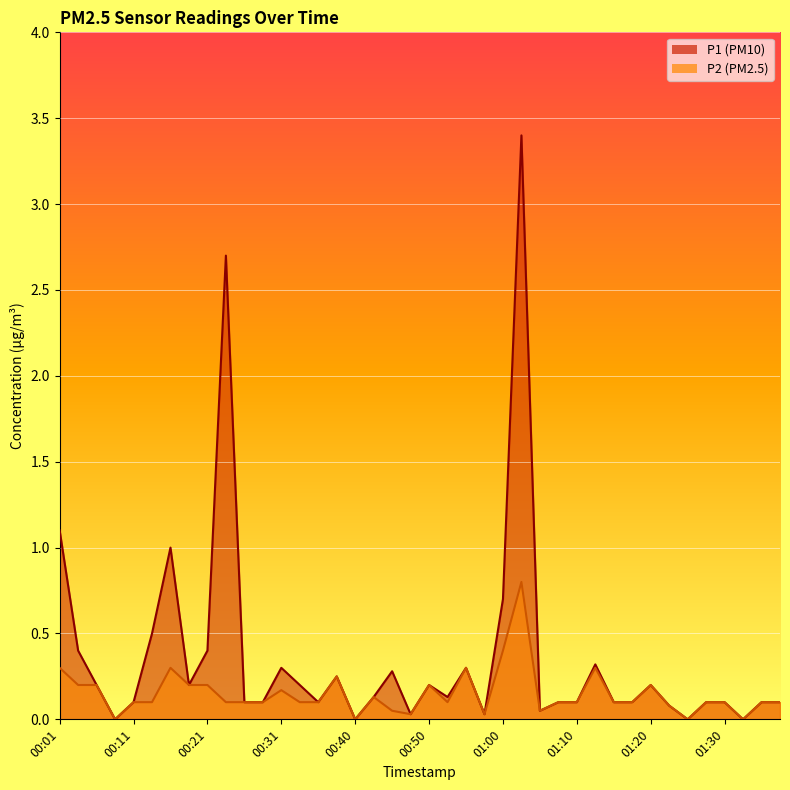

At which category is the sum across all series the highest?

01:02